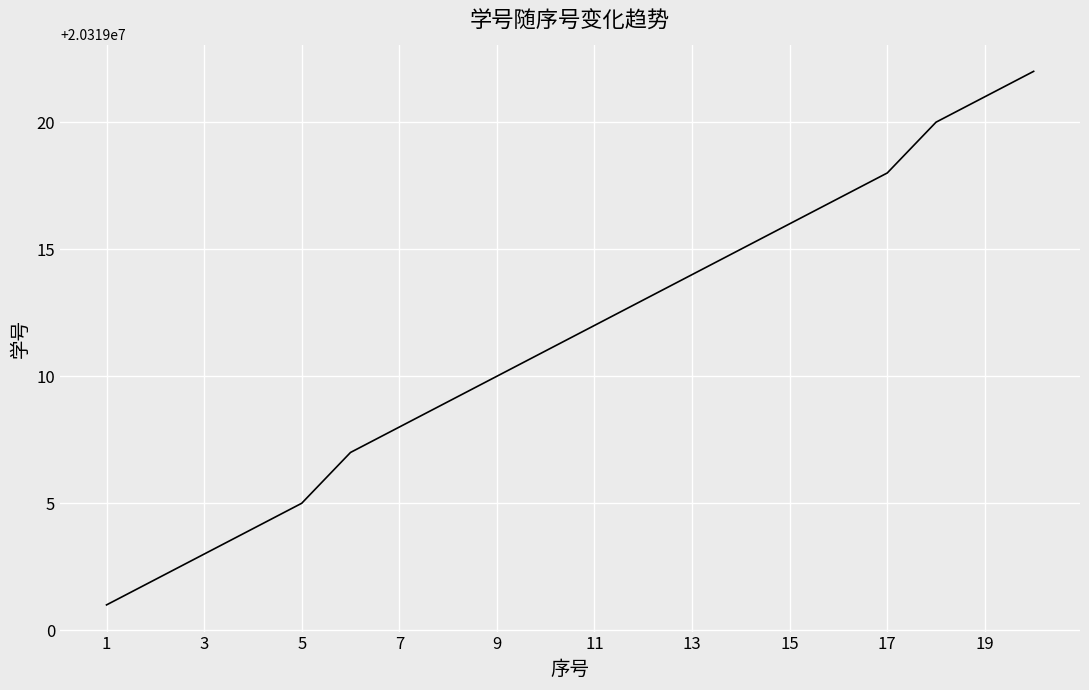

What is the smallest value displayed?

20319001